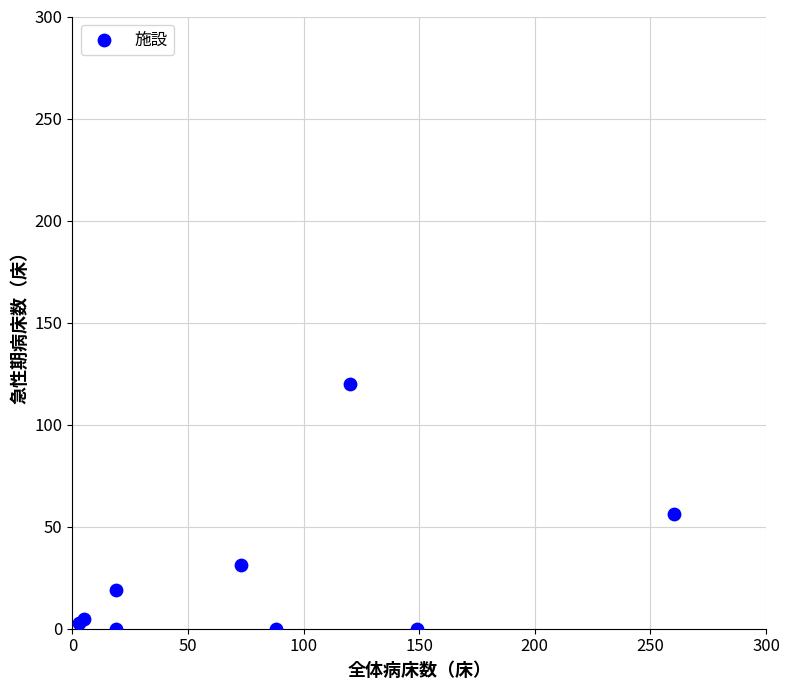

What Y value in the scatter plot is closest to 60?

56